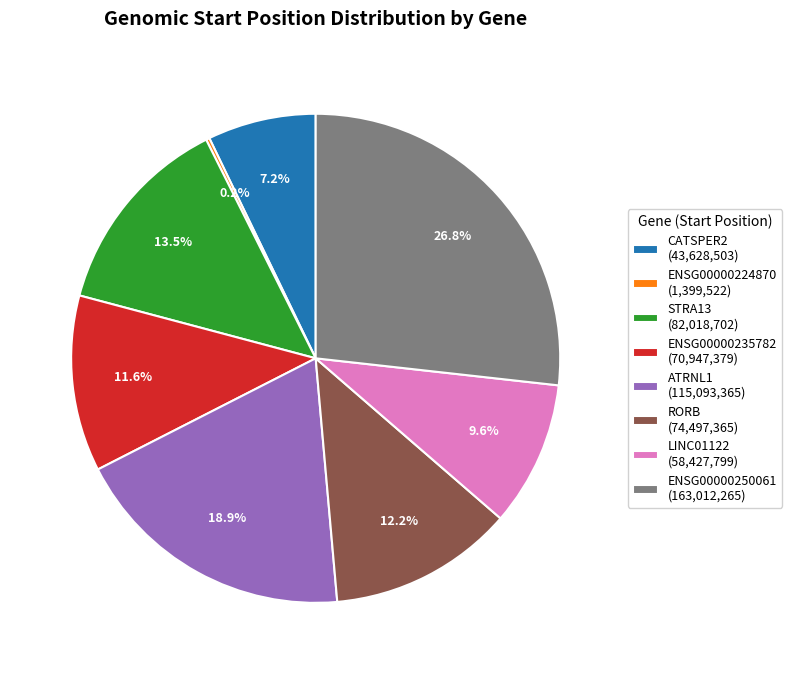

What is the ratio of the value at ATRNL1 (115,093,365) to the value at LINC01122 (58,427,799)?

2.0